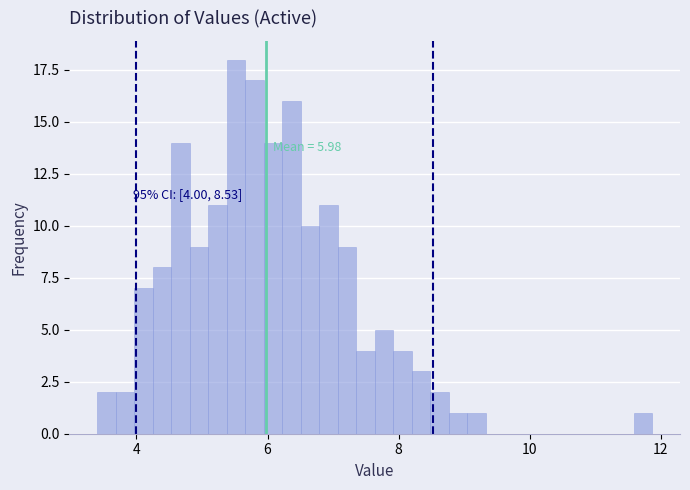

Around what value on the x-axis is the tallest bar? Give the approximate position of its centre, as read against the axis.

5.6